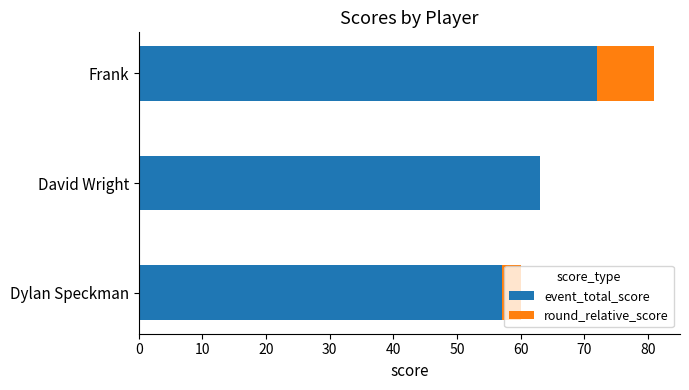

Which series changed the most between Dylan Speckman and Frank?

event_total_score